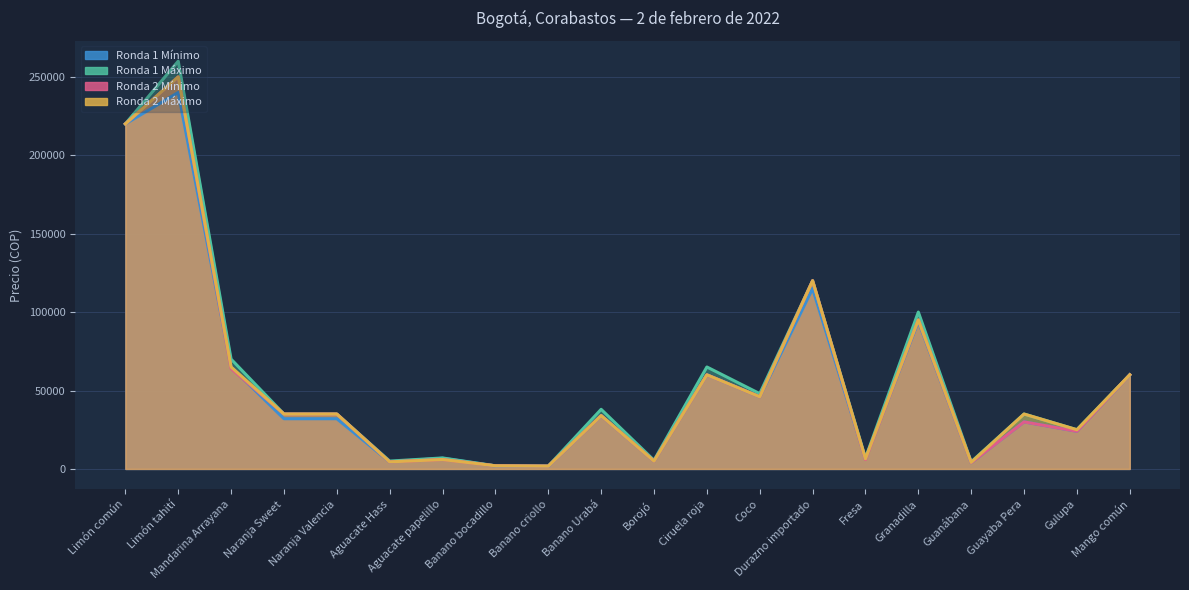

Where is the first local maximum for Ronda 1 Mínimo?

Limón tahití